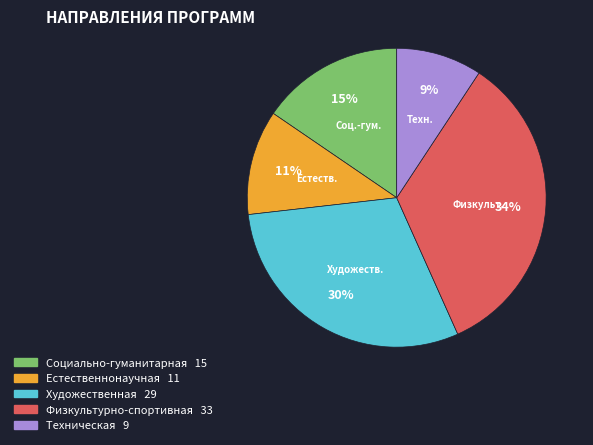

Which has a higher value, Техническая or Естественнонаучная?

Естественнонаучная